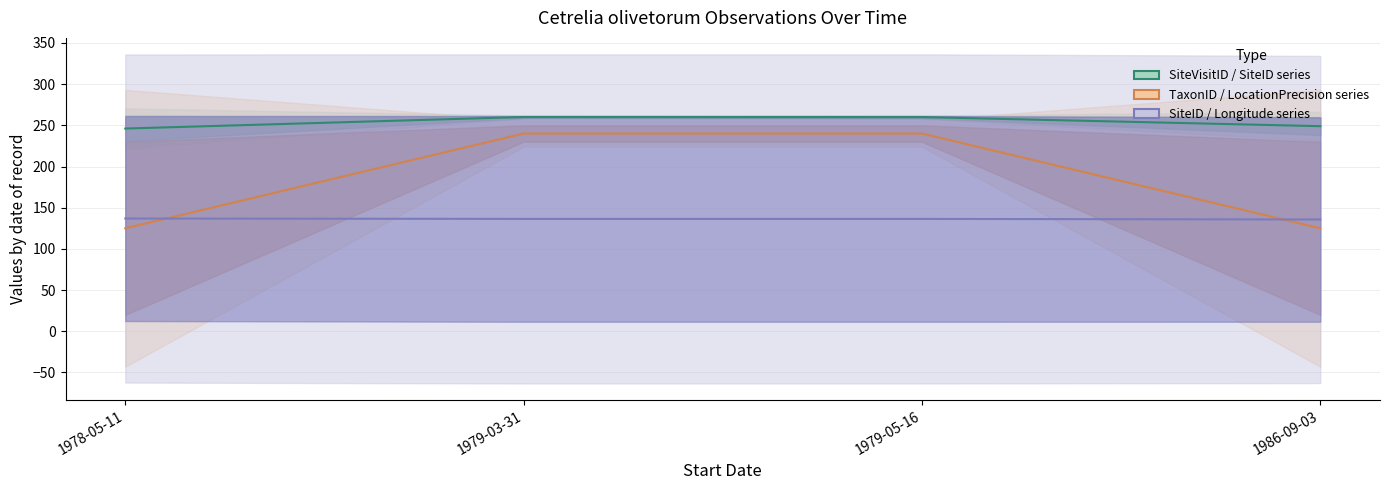

Which category has the lowest value across all series?

1978-05-11